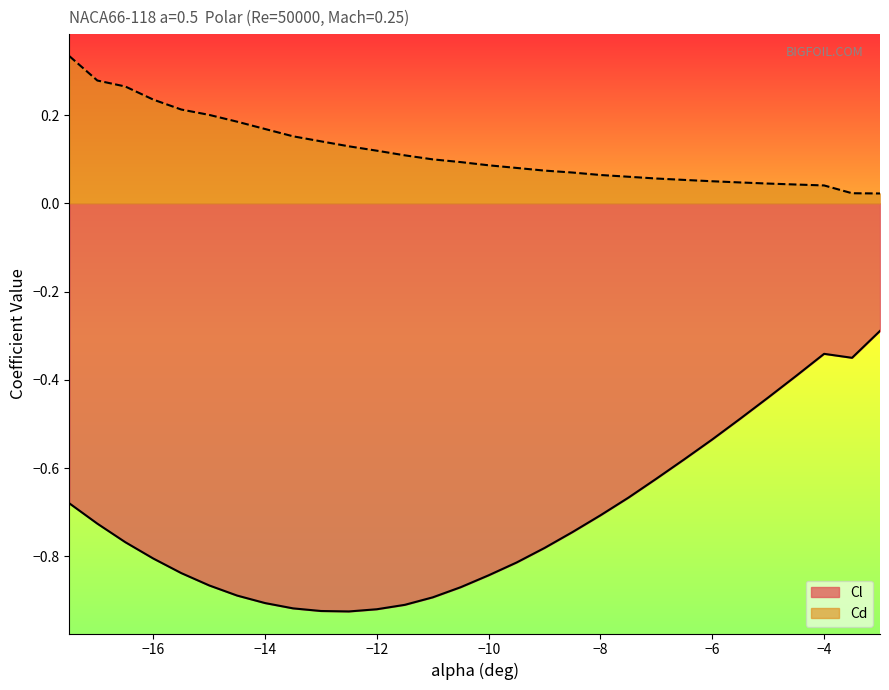

True or false: Cl and Cd intersect in this chart.

False